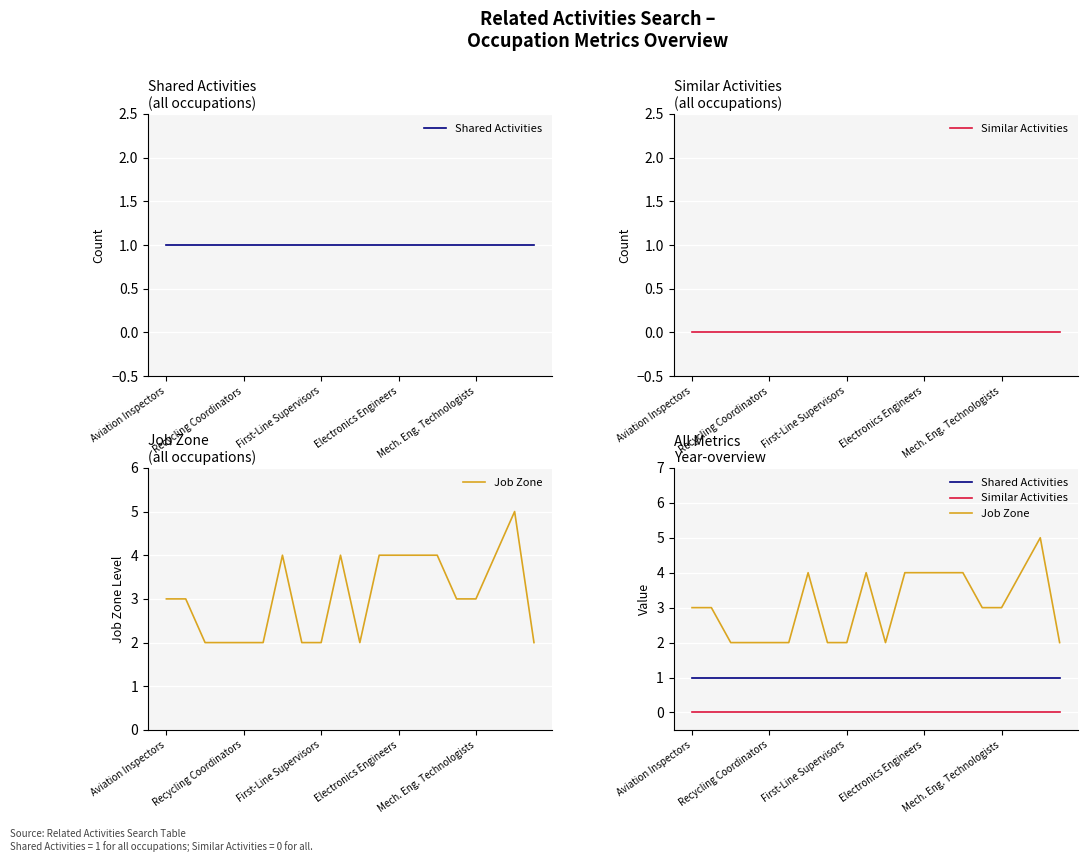

Which series has the widest spread of values?

Job Zone